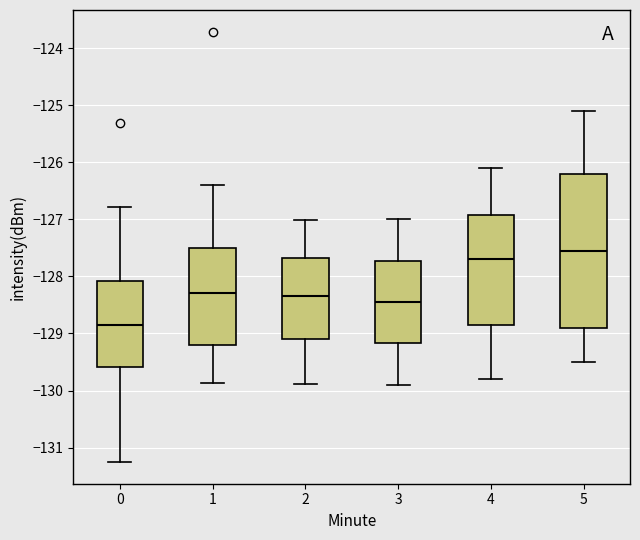

Where is the upper edge of the box at x = 1 on the y-axis? The values are not printed on the chart, so give them approximately, as read against the axis.

-127.5